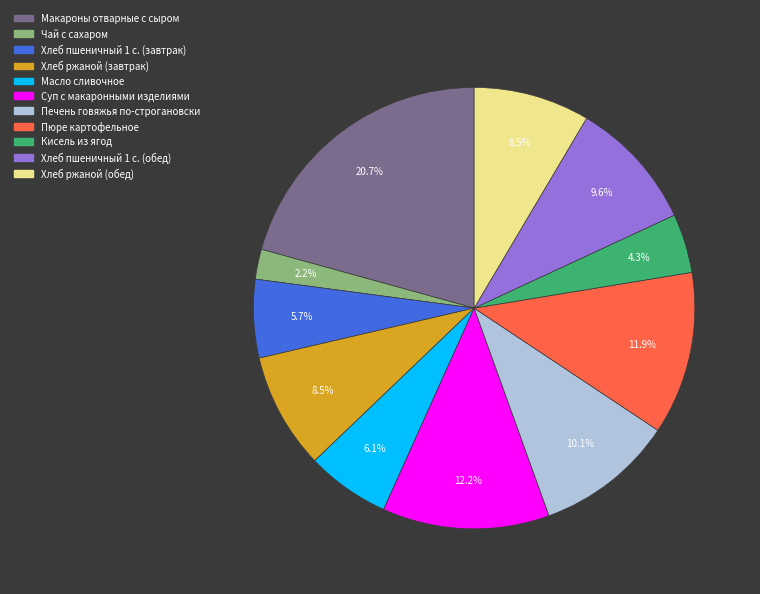

Is it true that Масло сливочное is 6% of the pie?

True